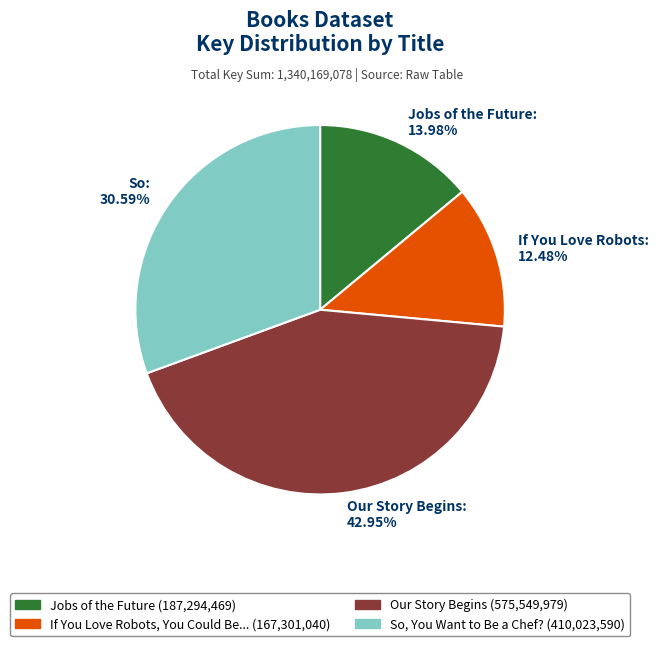

Does any single category account for the majority?

No